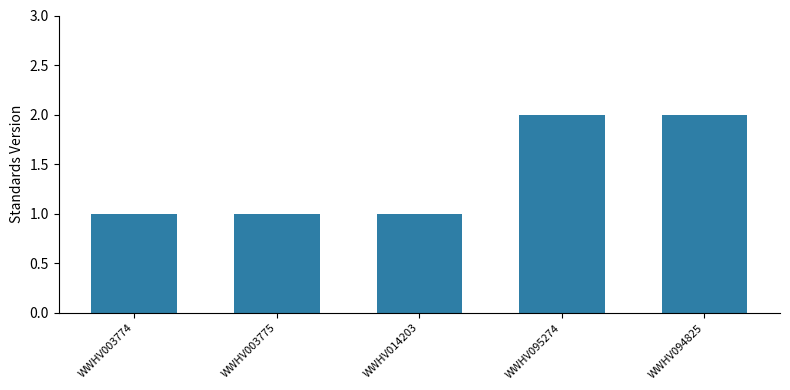

True or false: the data shows 1 at WWHV014203.

True